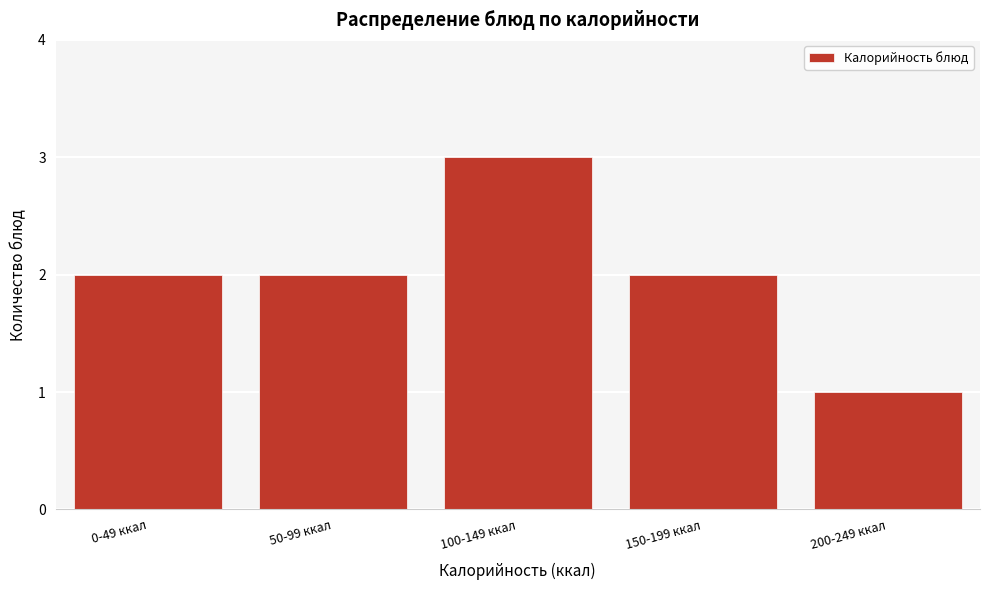

Reading left to right, list all the values displayed in this chart.

0-49 ккал=2	50-99 ккал=2	100-149 ккал=3	150-199 ккал=2	200-249 ккал=1